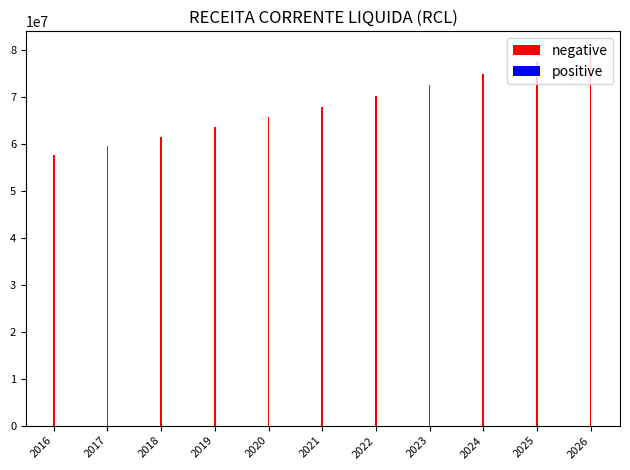

Read the value at 2016.

57619023.8